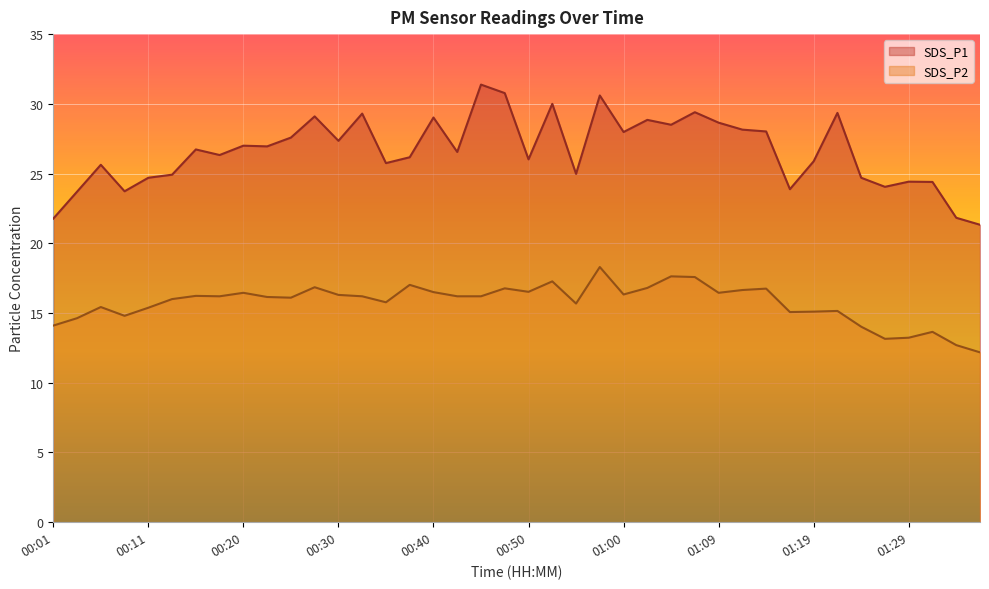

List the series in order of their overall mean, highest first.

SDS_P1, SDS_P2